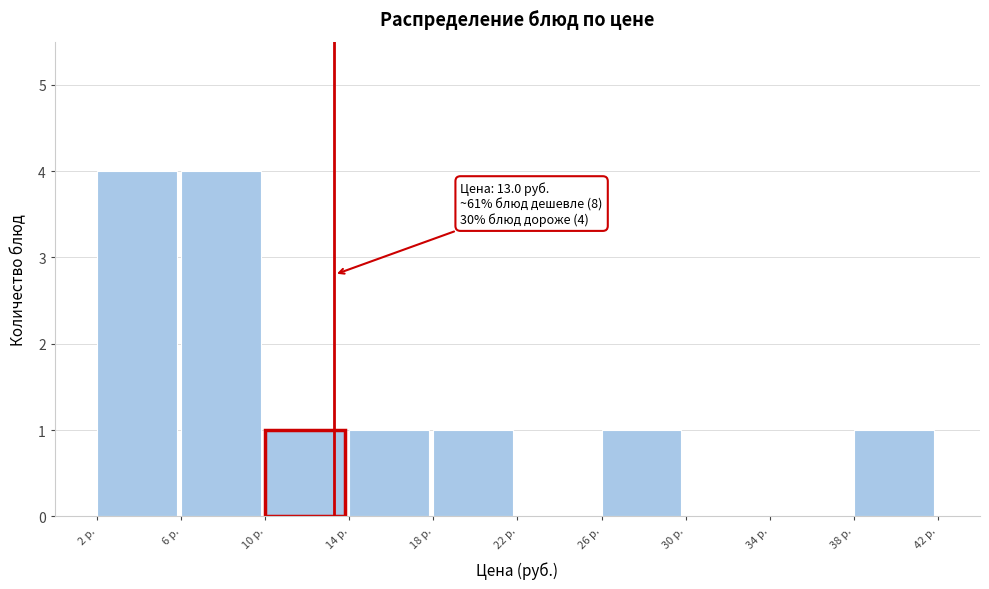

Reading right to left, what are all the values shown in this chart?

38 р.=1	34 р.=0	30 р.=0	26 р.=1	22 р.=0	18 р.=1	14 р.=1	10 р.=1	6 р.=4	2 р.=4